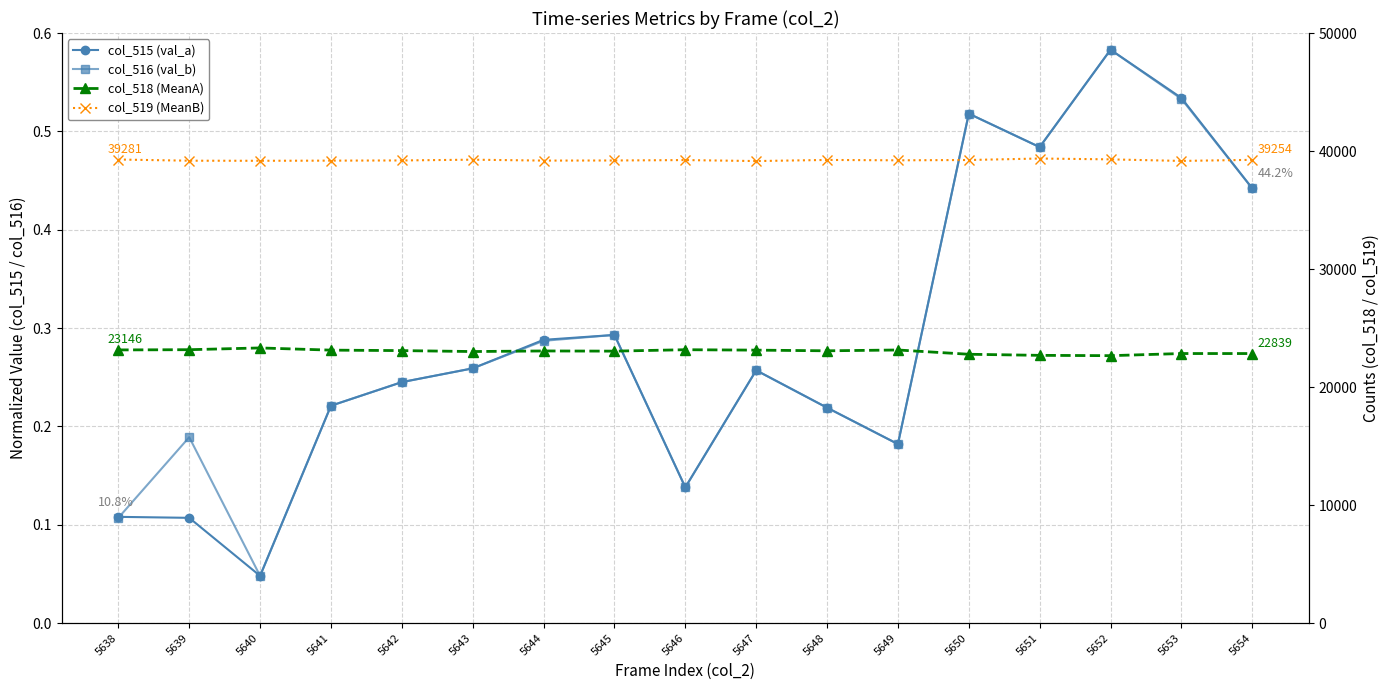

The value of col_519 (MeanB) at 5643 is 39267.0. True or false?

True